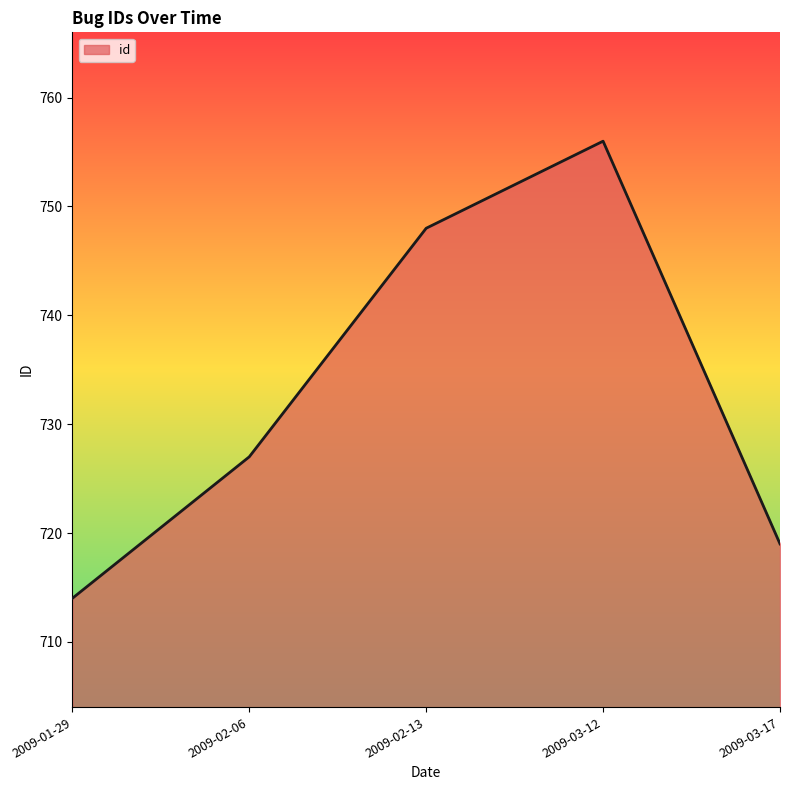

Count the number of data series in this chart.

1